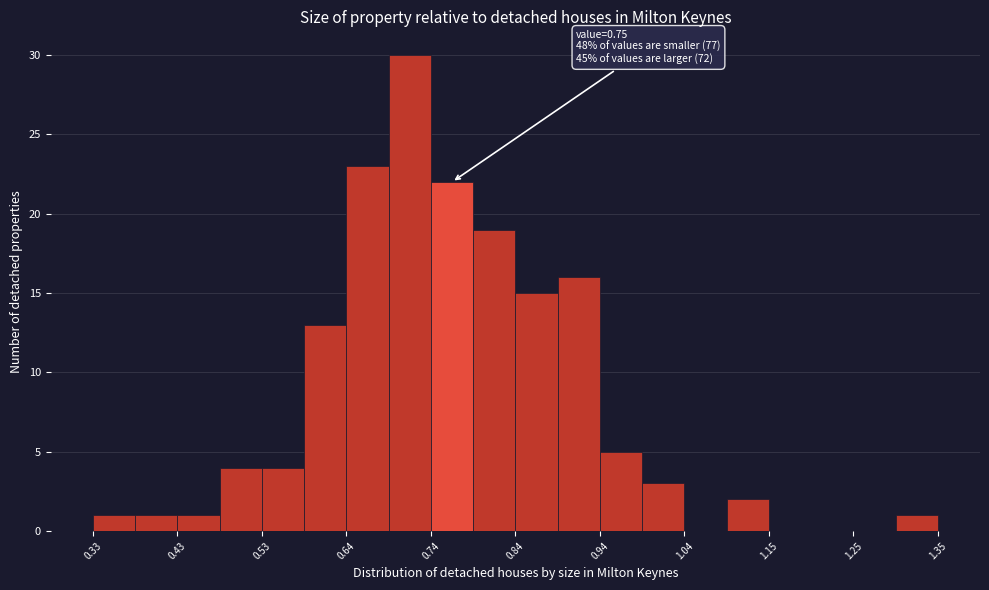

Read against the x-axis, roughly where is the centre of the tallest bar?

0.72